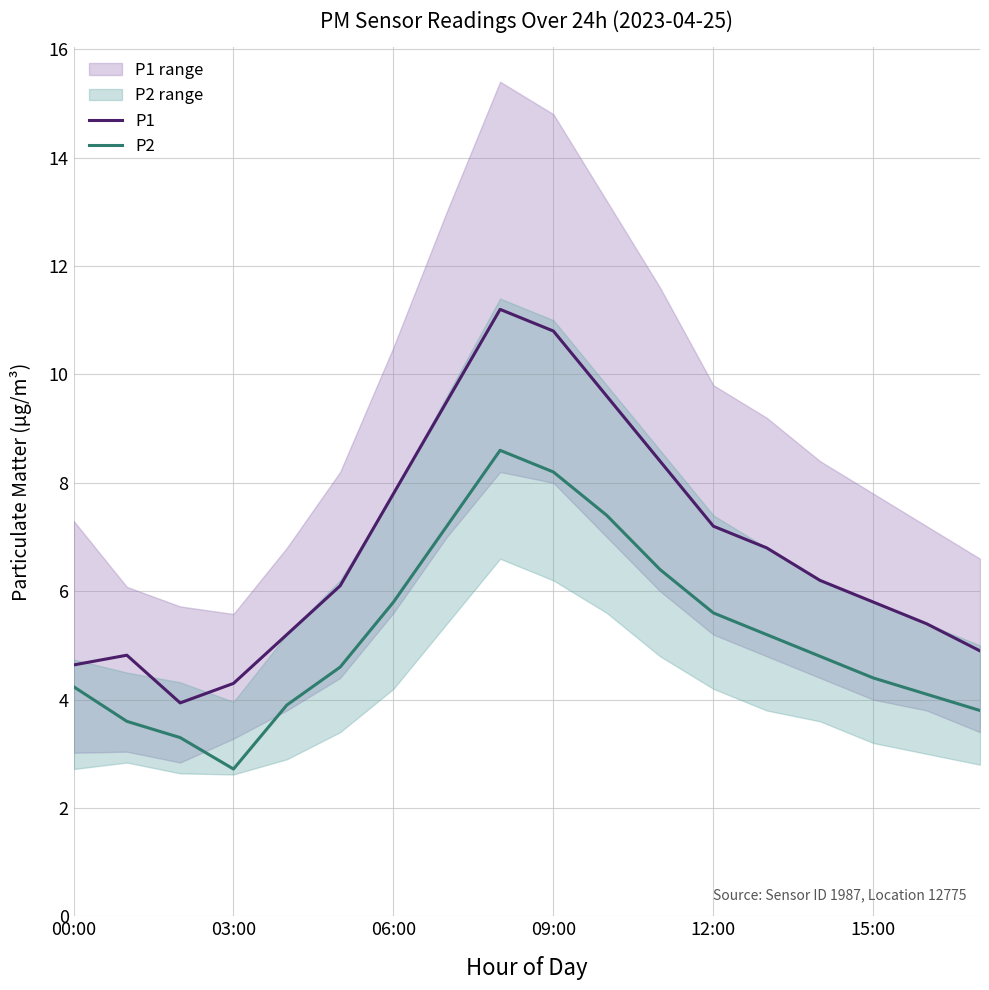

Count the number of data series in this chart.

2